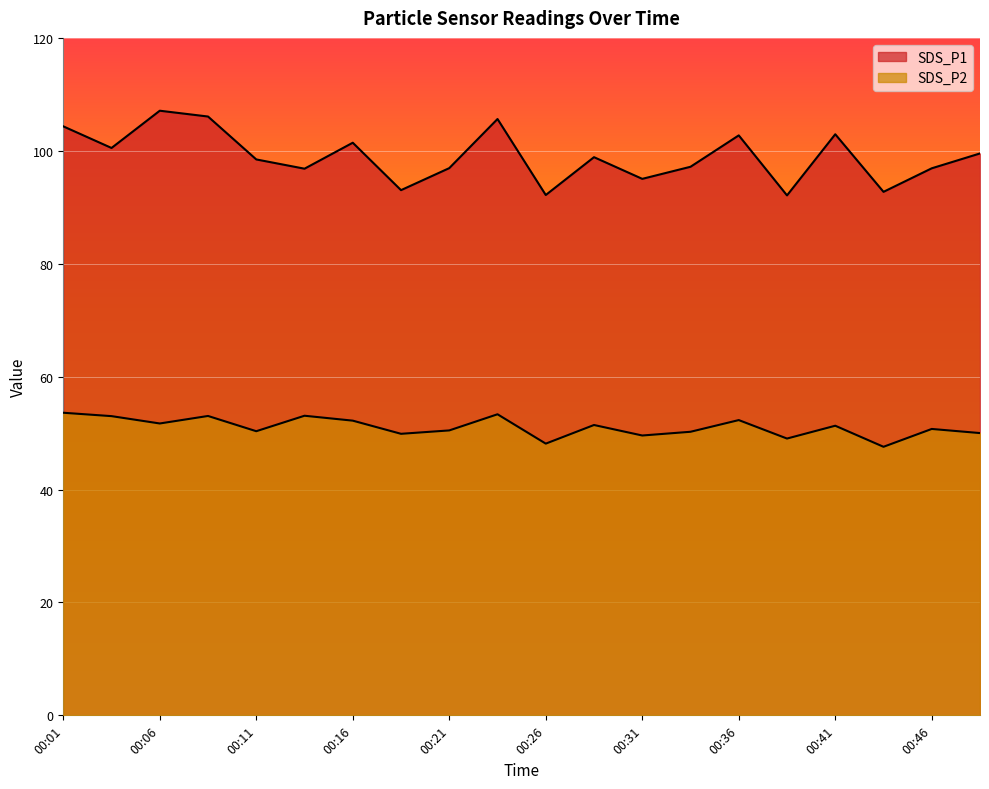

Does the chart display data point markers on the line(s)?

No